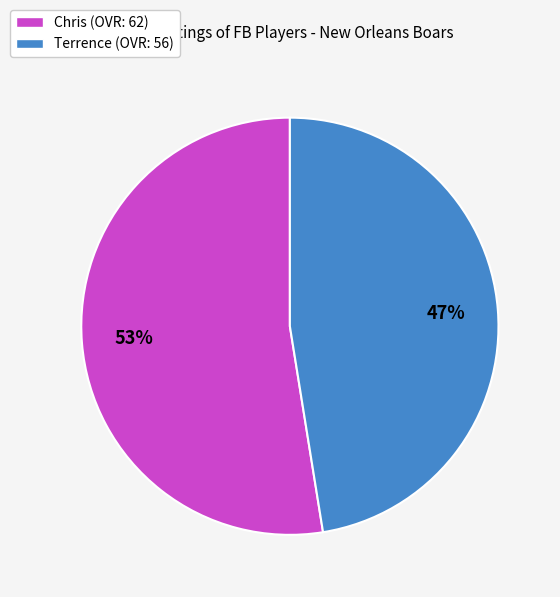

What percentage is the Chris slice, to the nearest percent?

53%